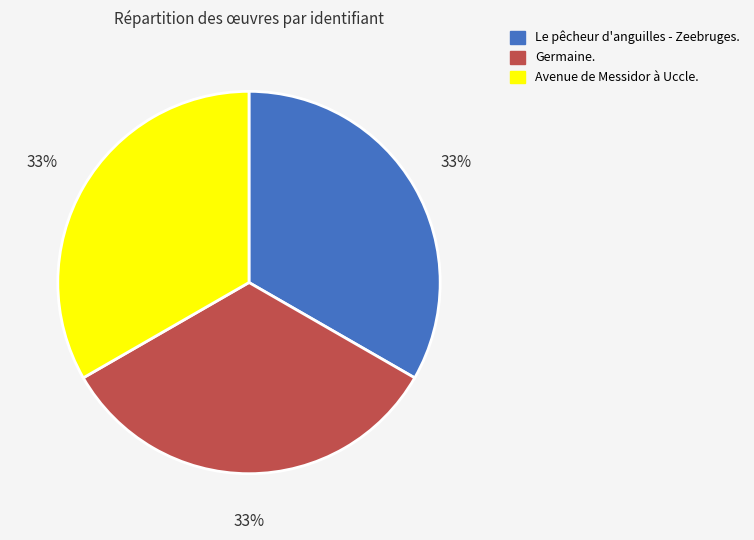

The Avenue de Messidor à Uccle. slice represents 39% of the pie. True or false?

False